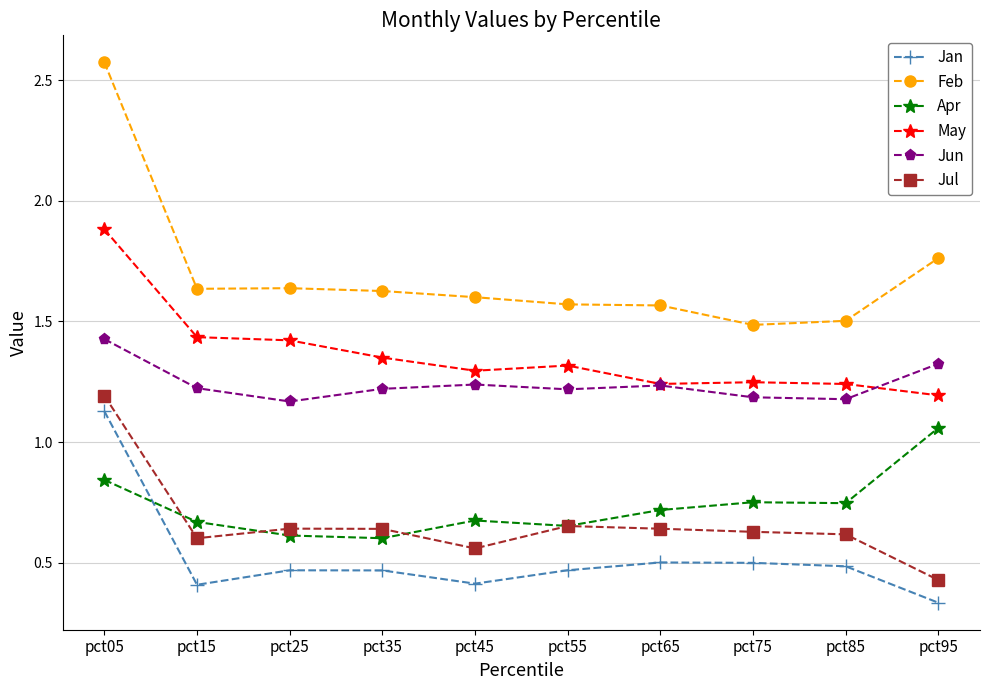

How many lines are shown in the chart?

6